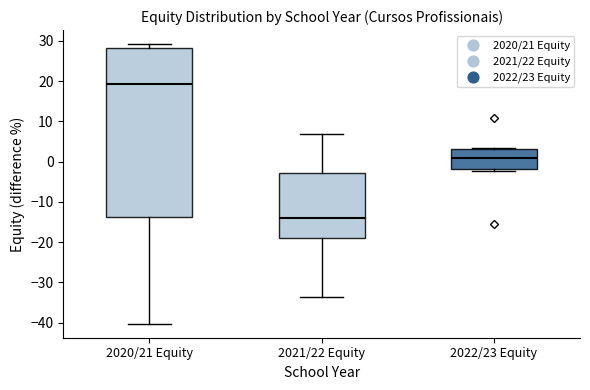

Comparing the boxes themselves (not the whiskers), which one is the tallest?

2020/21 Equity